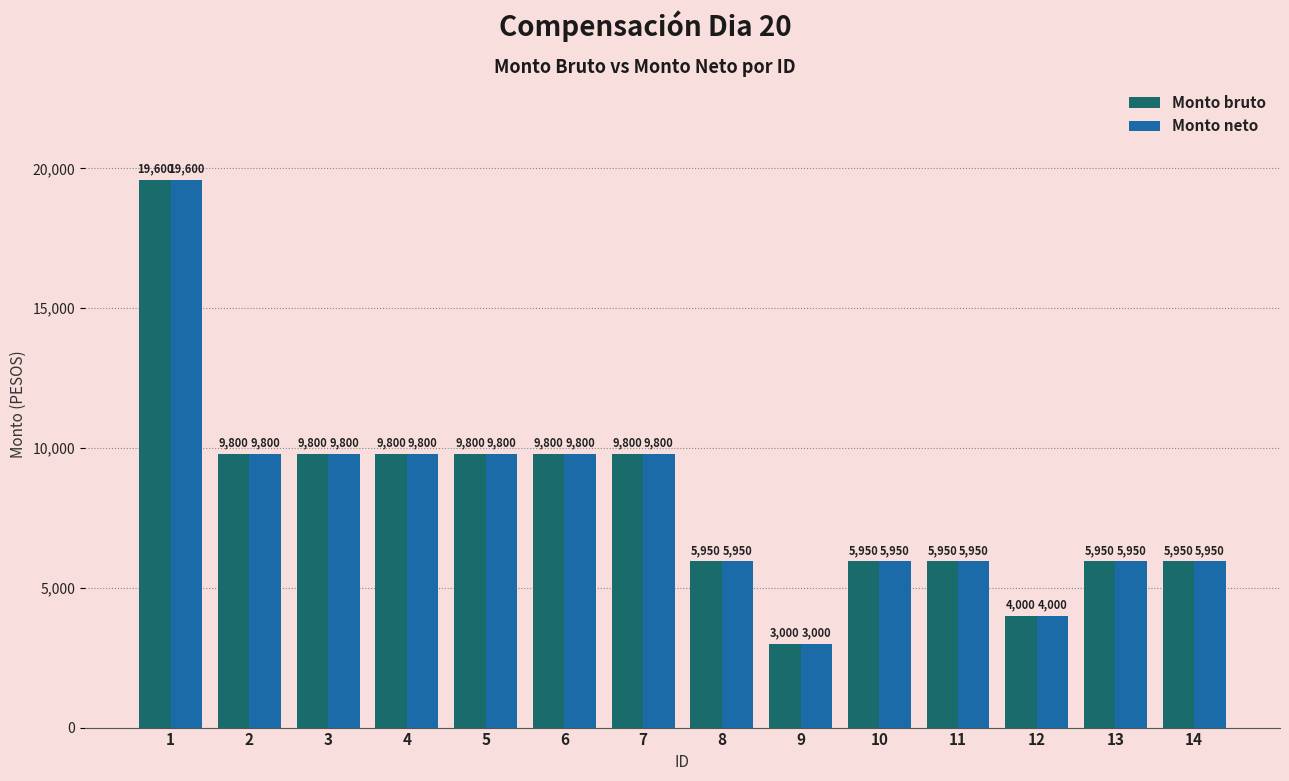

At which category is the sum across all series the highest?

1